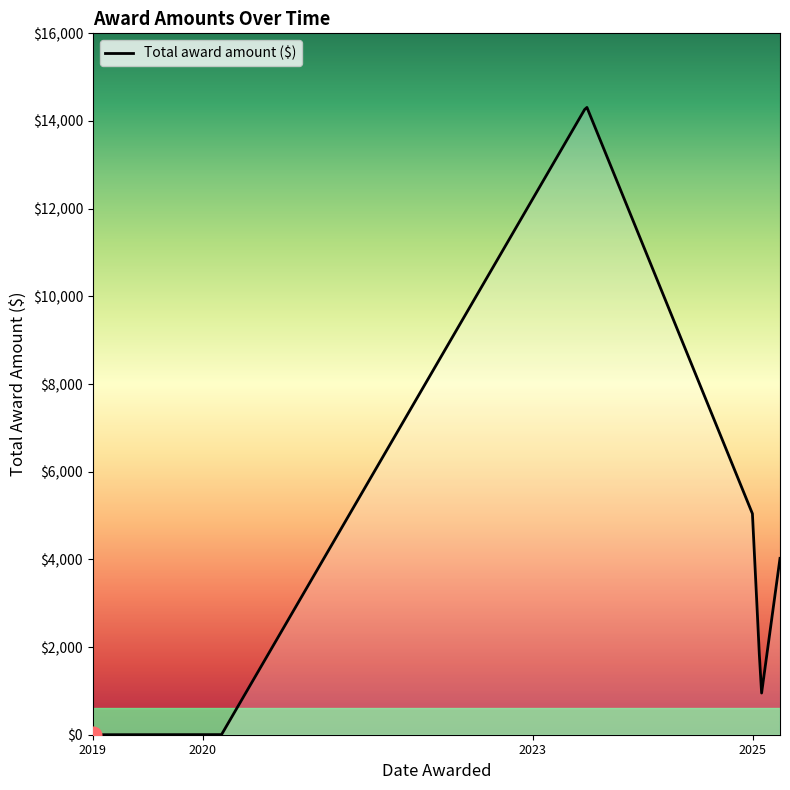

What is the difference between the maximum and minimum values?

14309.5